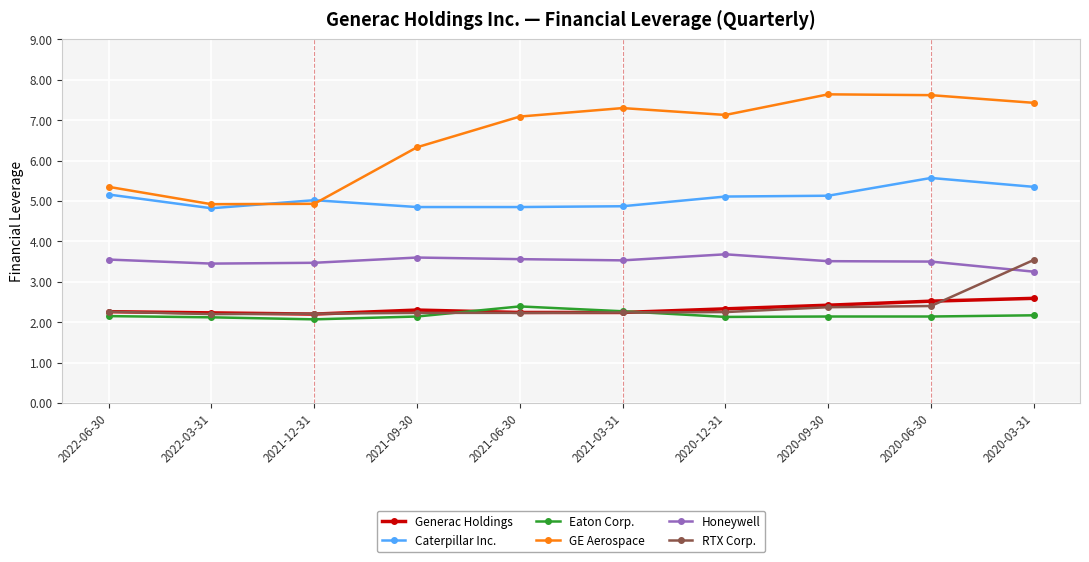

What is the sum of all Eaton Corp. values?

21.7